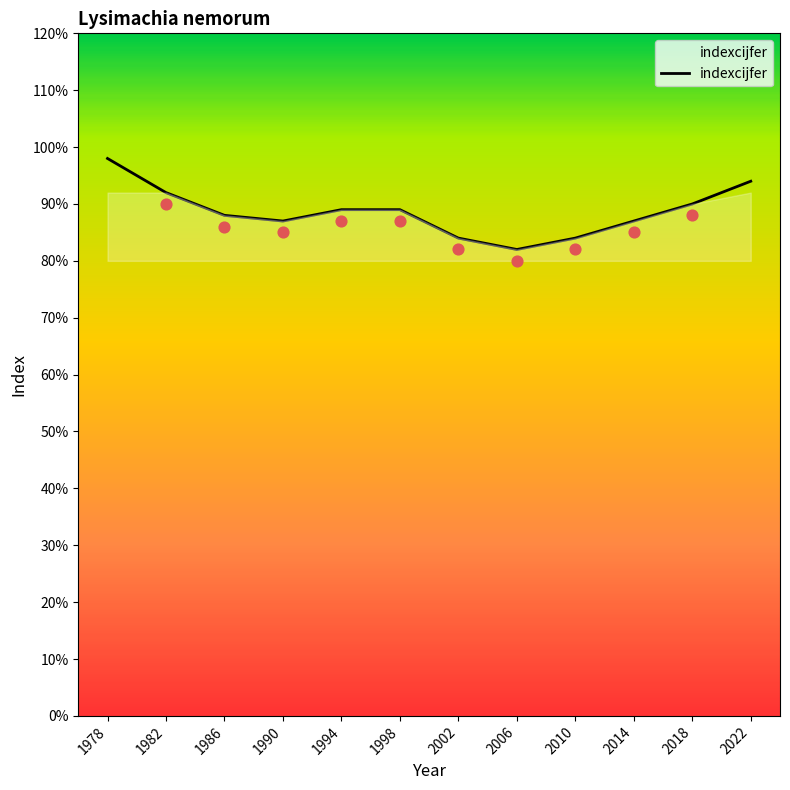

Between 2014 and 1998, which is larger?

1998